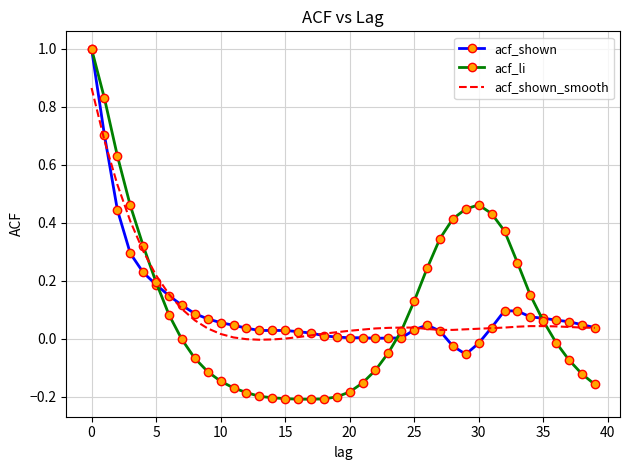

What is the maximum value for acf_li?

1.0